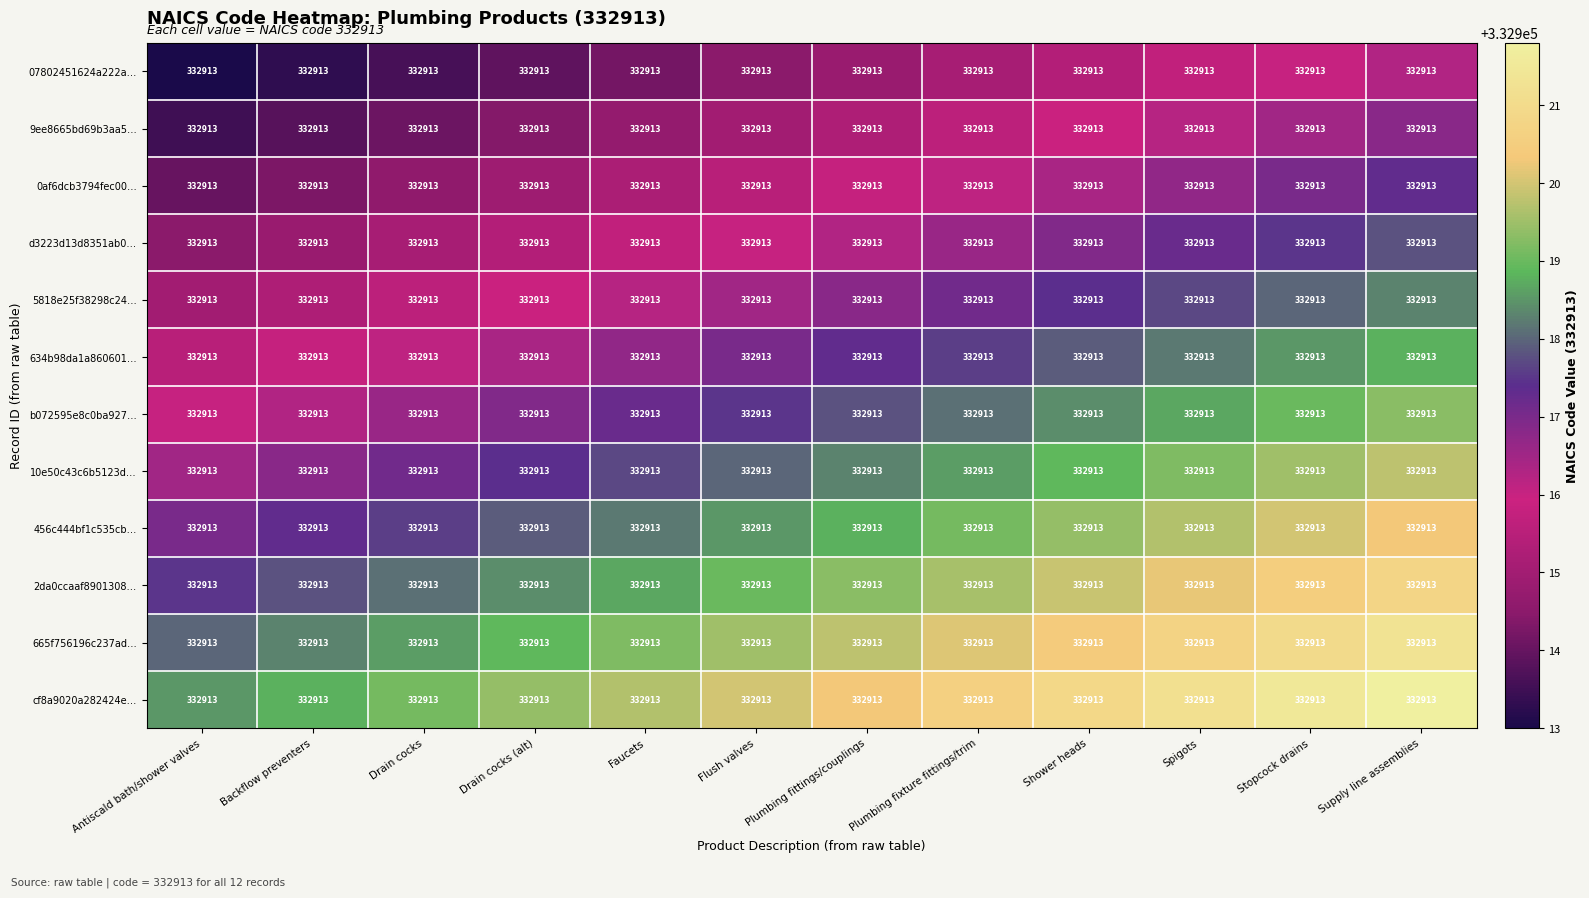

Is it true that 665f756196c237ad… equals 332921.3 at Supply line assemblies?

True